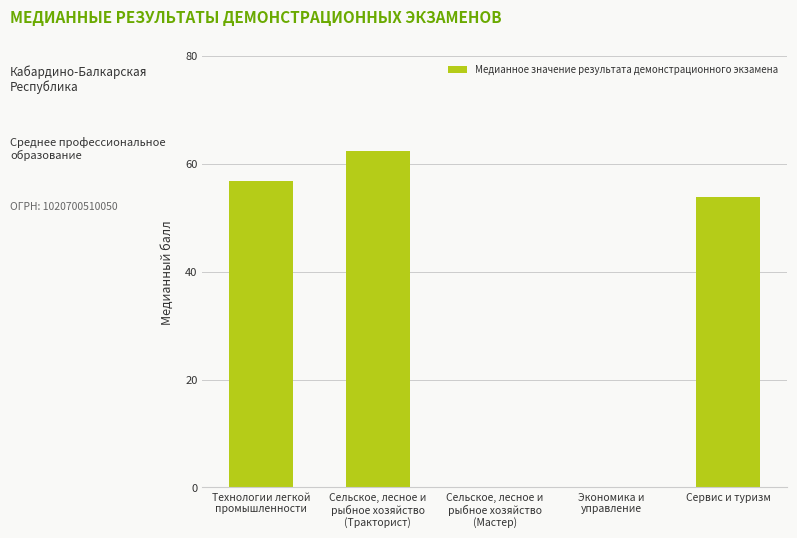

The chart shows a value of 15.2 at Сервис и туризм. True or false?

False